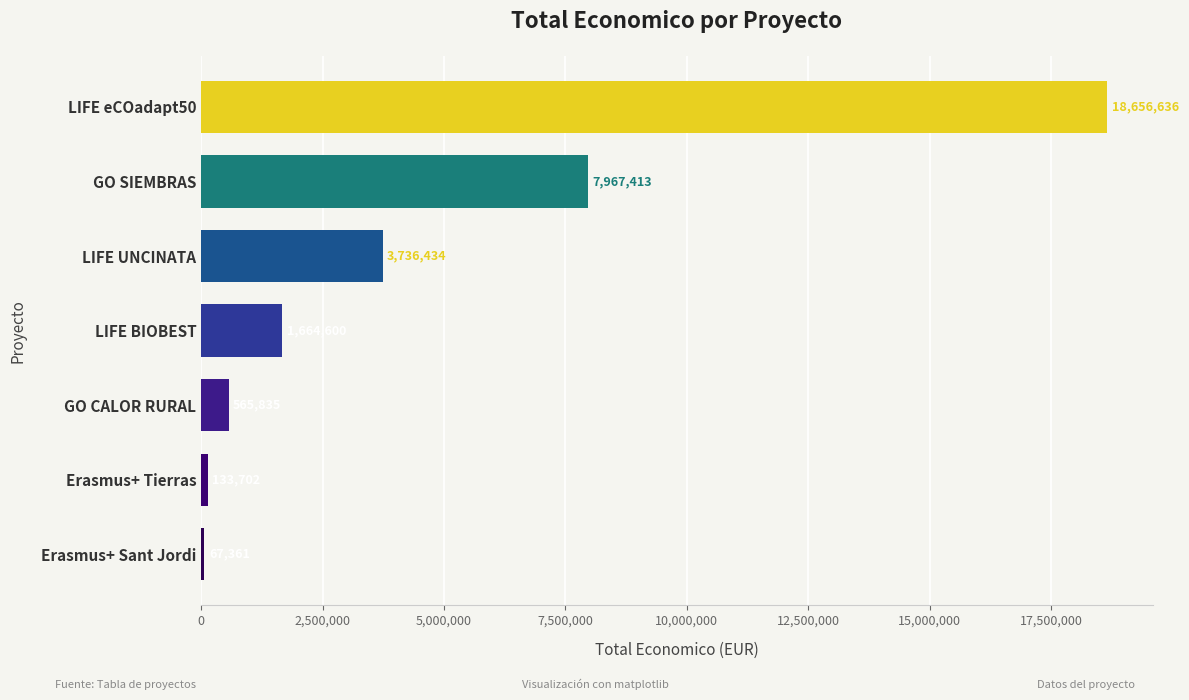

List the labels in order of value, smallest first.

Erasmus+ Sant Jordi, Erasmus+ Tierras, GO CALOR RURAL, LIFE BIOBEST, LIFE UNCINATA, GO SIEMBRAS, LIFE eCOadapt50